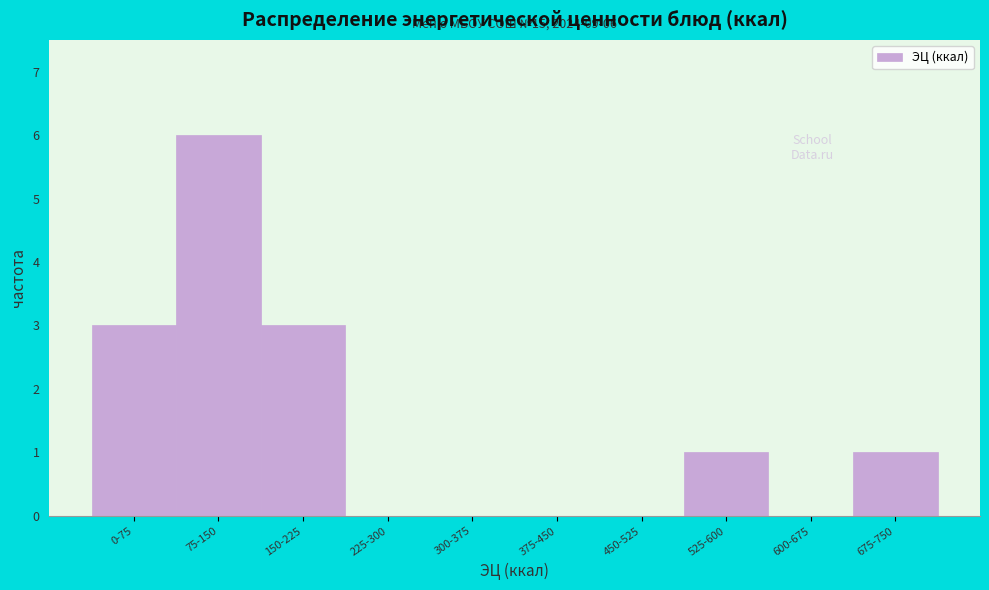

Reading left to right, extract all data points from this chart.

0-75=3	75-150=6	150-225=3	225-300=0	300-375=0	375-450=0	450-525=0	525-600=1	600-675=0	675-750=1